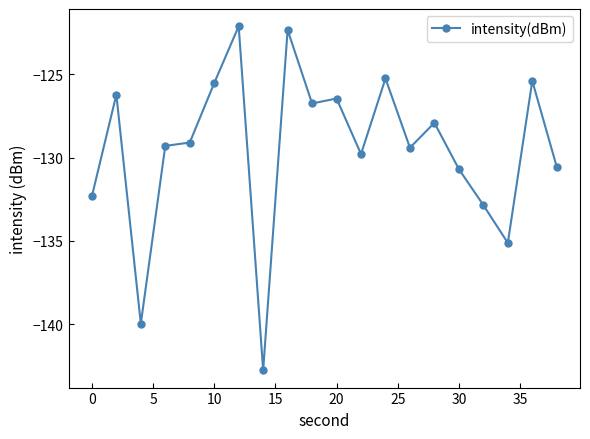

What is the value of the 4th point from the left?

-129.3